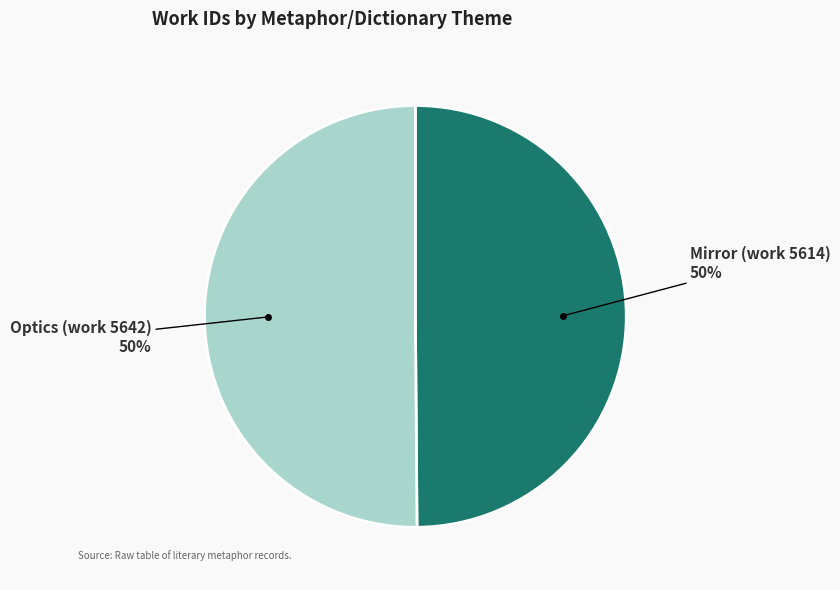

To the nearest percent, what is the average slice percentage?

50%